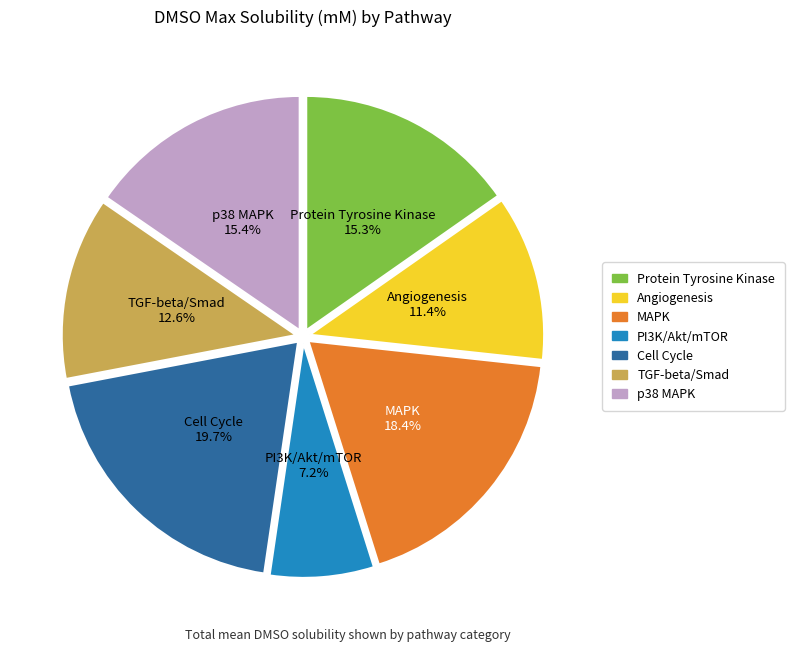

Approximately how many times larger is the value at PI3K/Akt/mTOR compared to p38 MAPK?

0.5